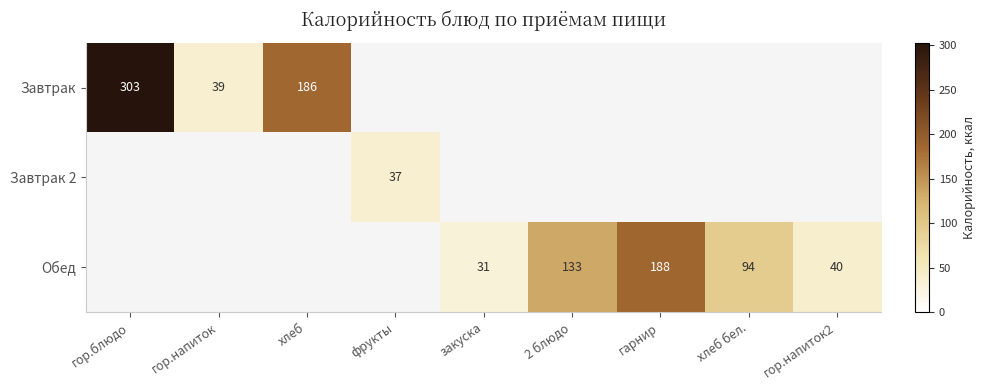

What is the sum of the Завтрак values at гор.напиток and хлеб?

225